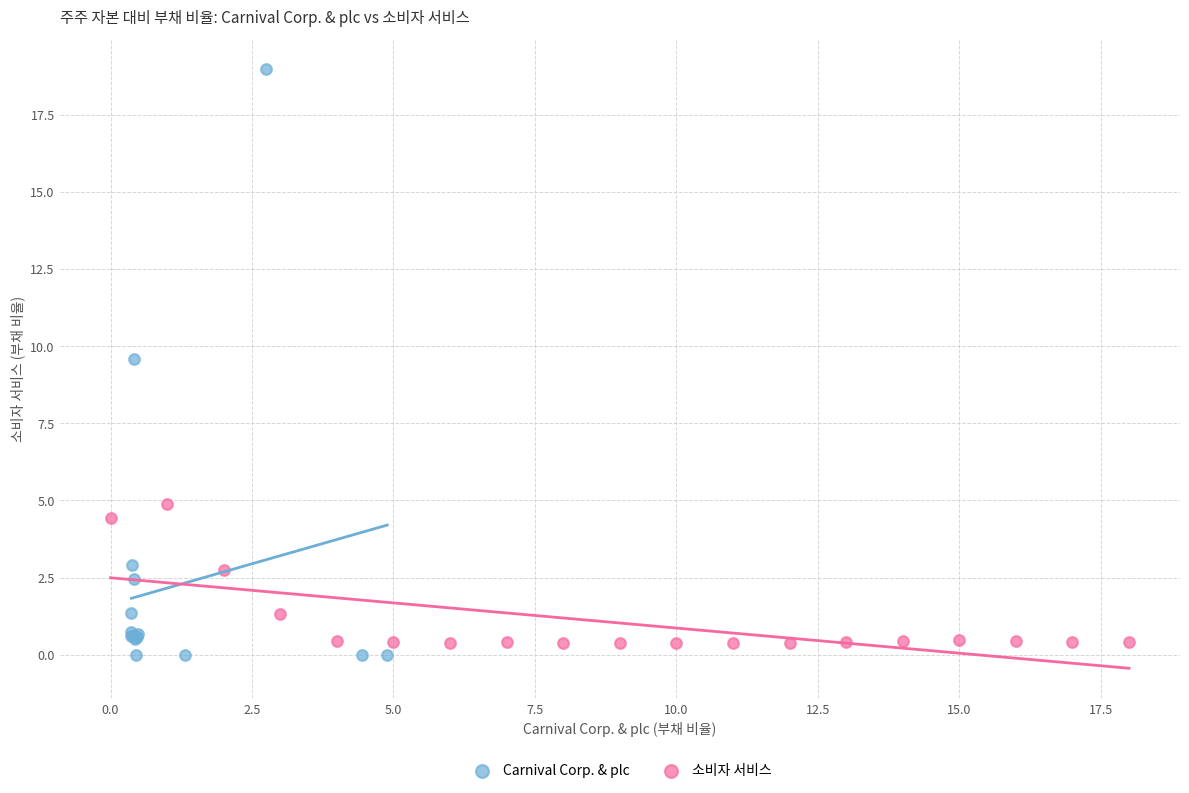

Which series contains the lowest Y value?

Carnival Corp. & plc